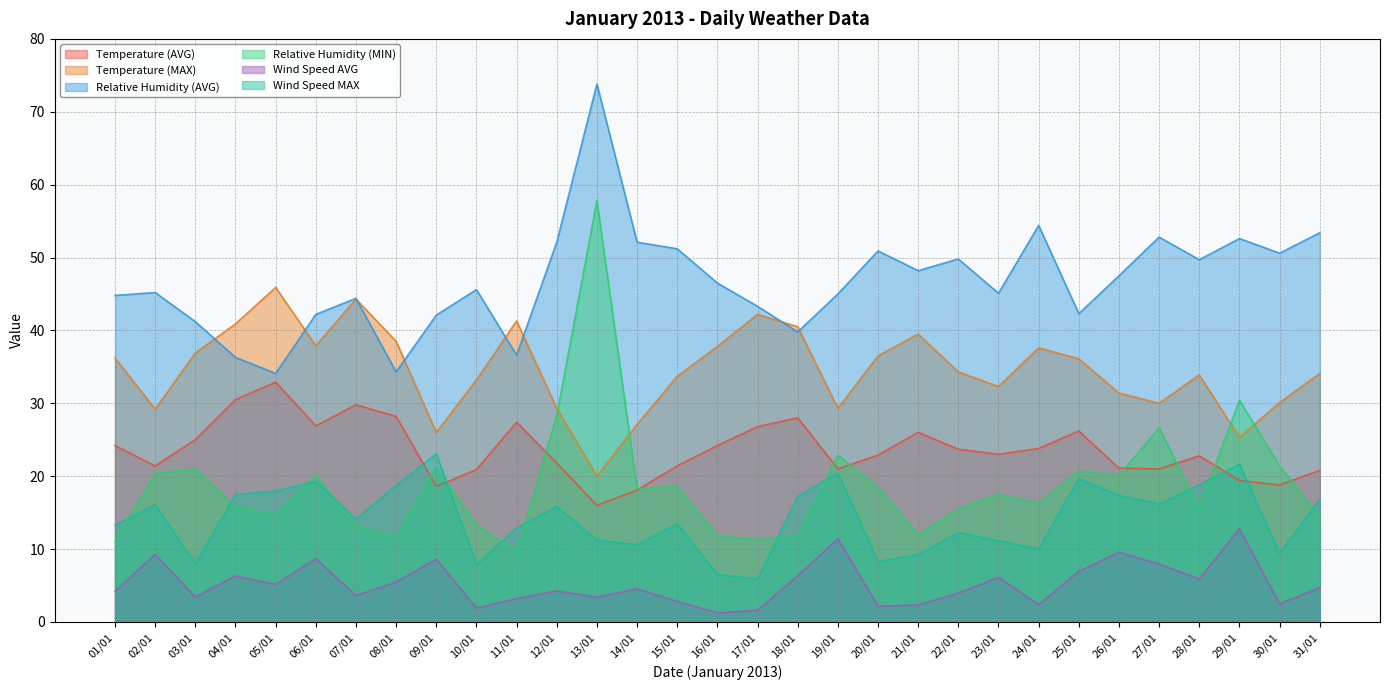

True or false: Temperature (AVG) and Relative Humidity (MIN) intersect in this chart.

True